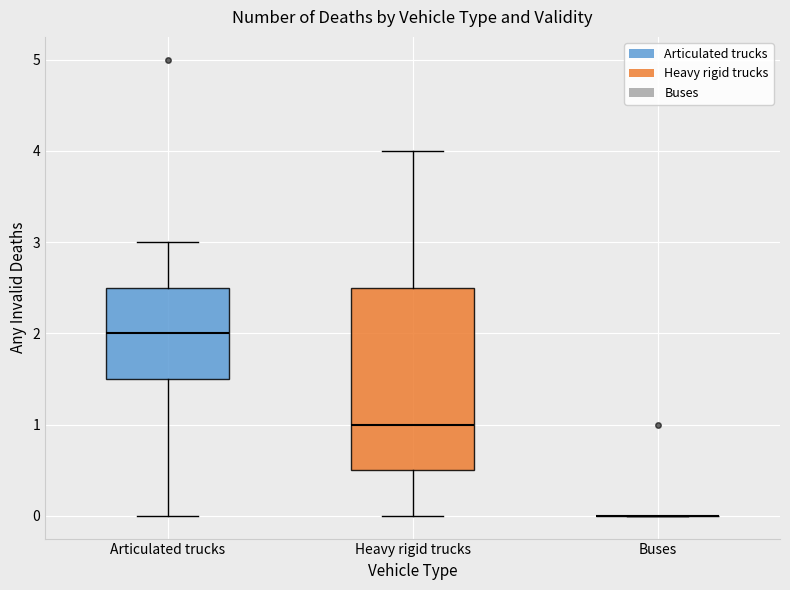

Reading left to right, read every box against the y-axis: the position of its median line, the range the box covers, and the ends of its whiskers. The values are not printed on the chart, so give them approximately, as read against the axis.

Articulated trucks: median 2.0, box 1.5 to 2.5, whiskers 0.0 to 3.0
Heavy rigid trucks: median 1.0, box 0.5 to 2.5, whiskers 0.0 to 4.0
Buses: box collapsed to a line at 0.0, whiskers 0.0 to 0.0